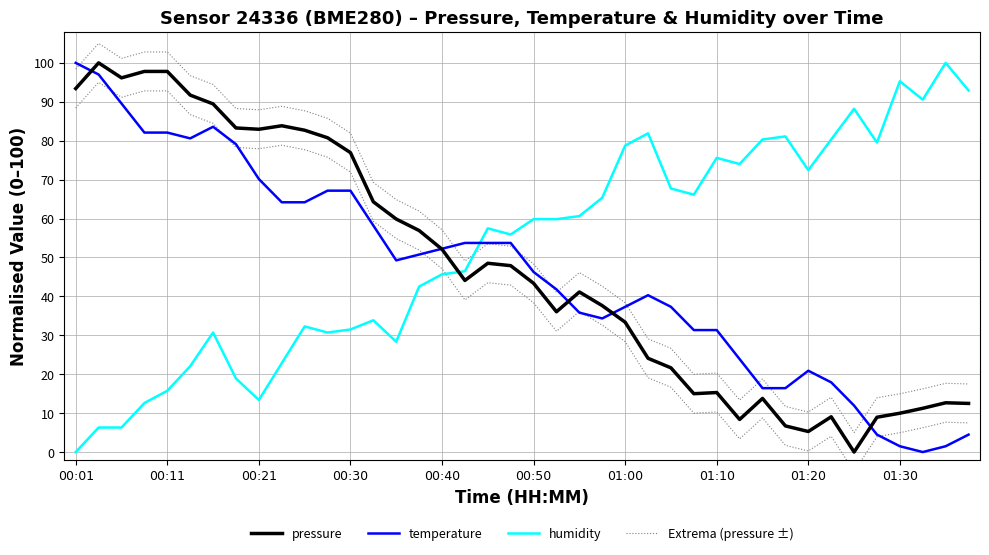

The Extrema (pressure ±) series shows 66.2 at 00:11. True or false?

False